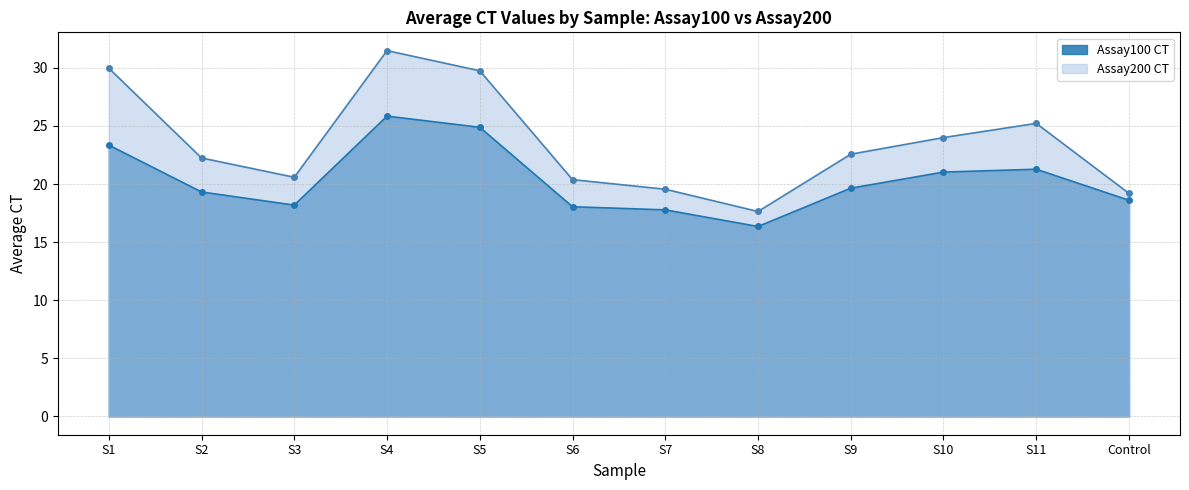

What is the label of the 2nd point from the left?

S2